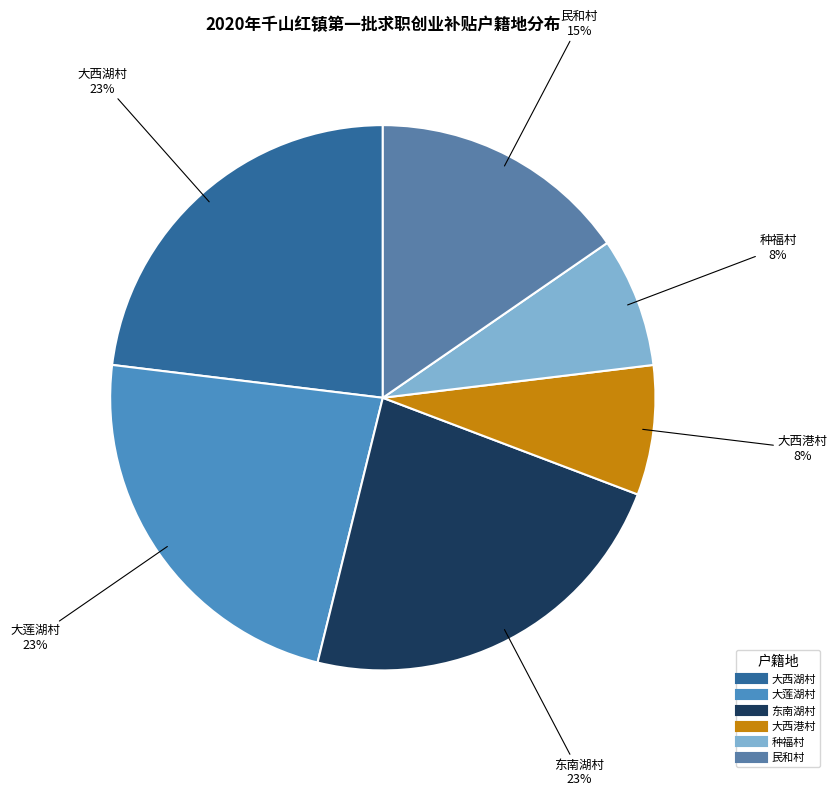

Combined, do 大西港村 and 种福村 account for over 50%?

No